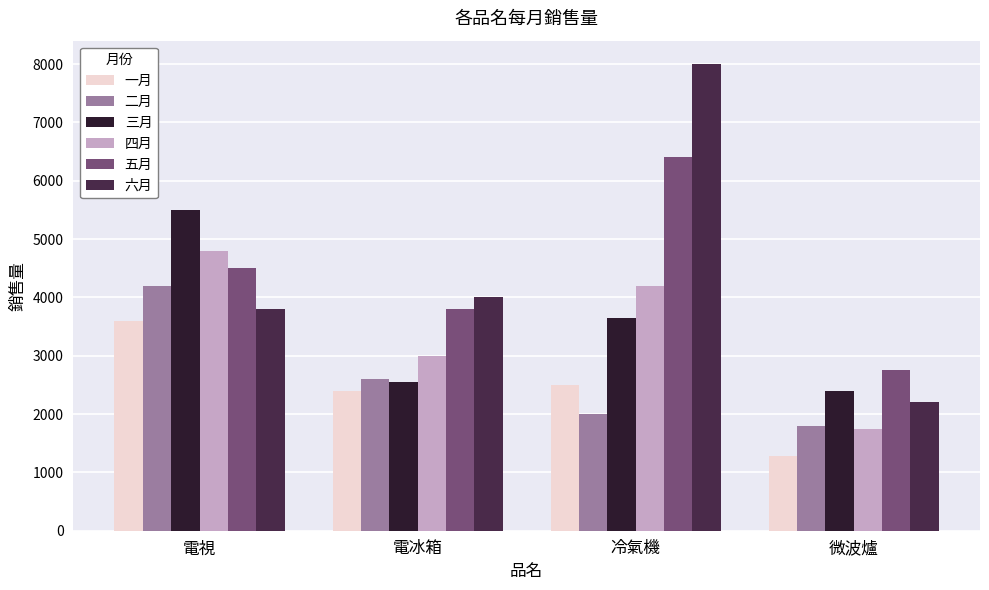

How many groups of bars are there?

4